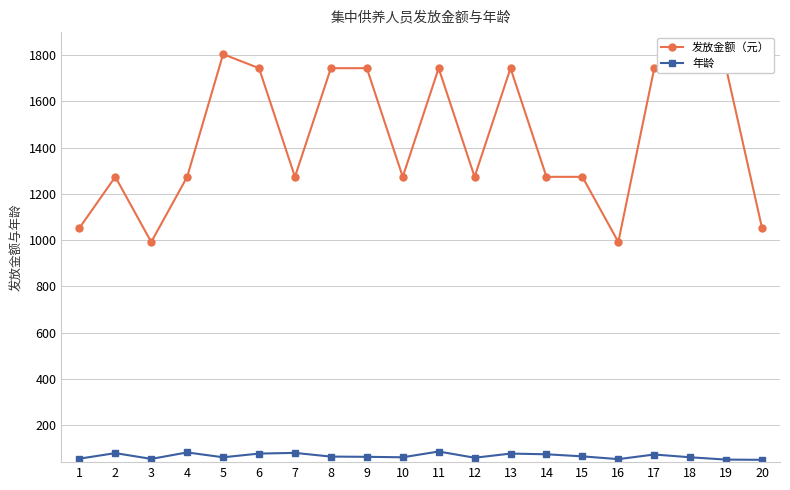

At which category does 年龄 reach its first local valley?

3